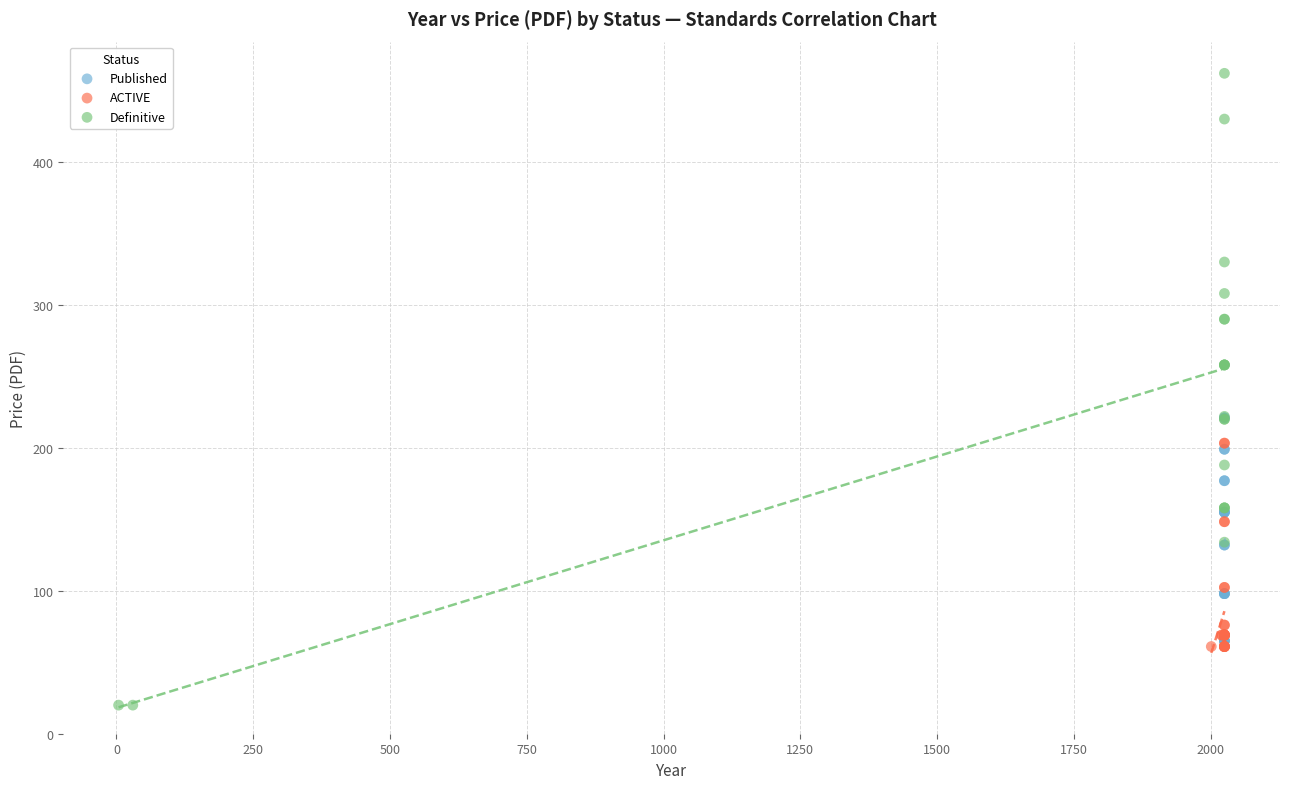

Which series has the largest Y range (max minus min)?

Definitive